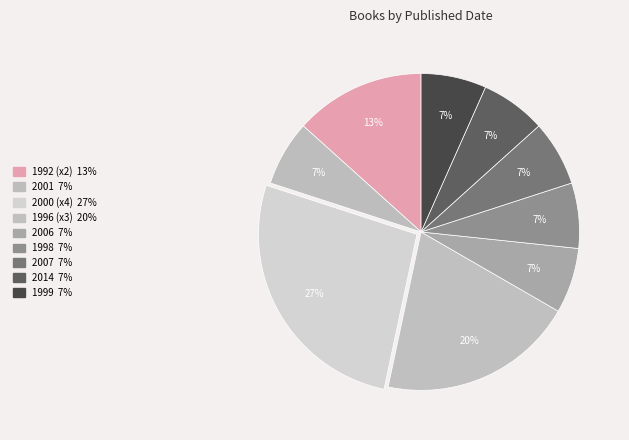

Count the number of slices in the pie.

9